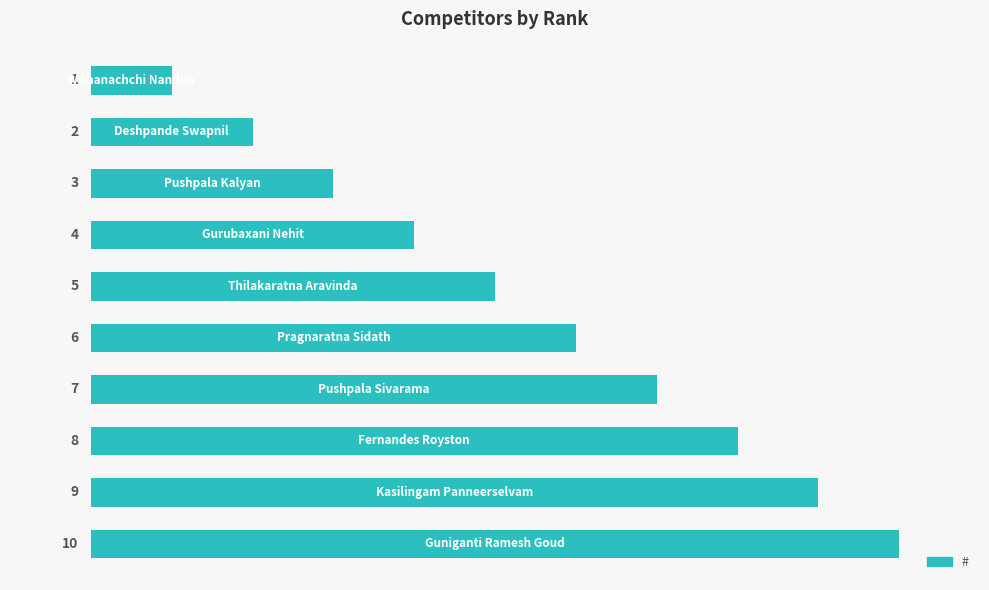

What is the average value?

6